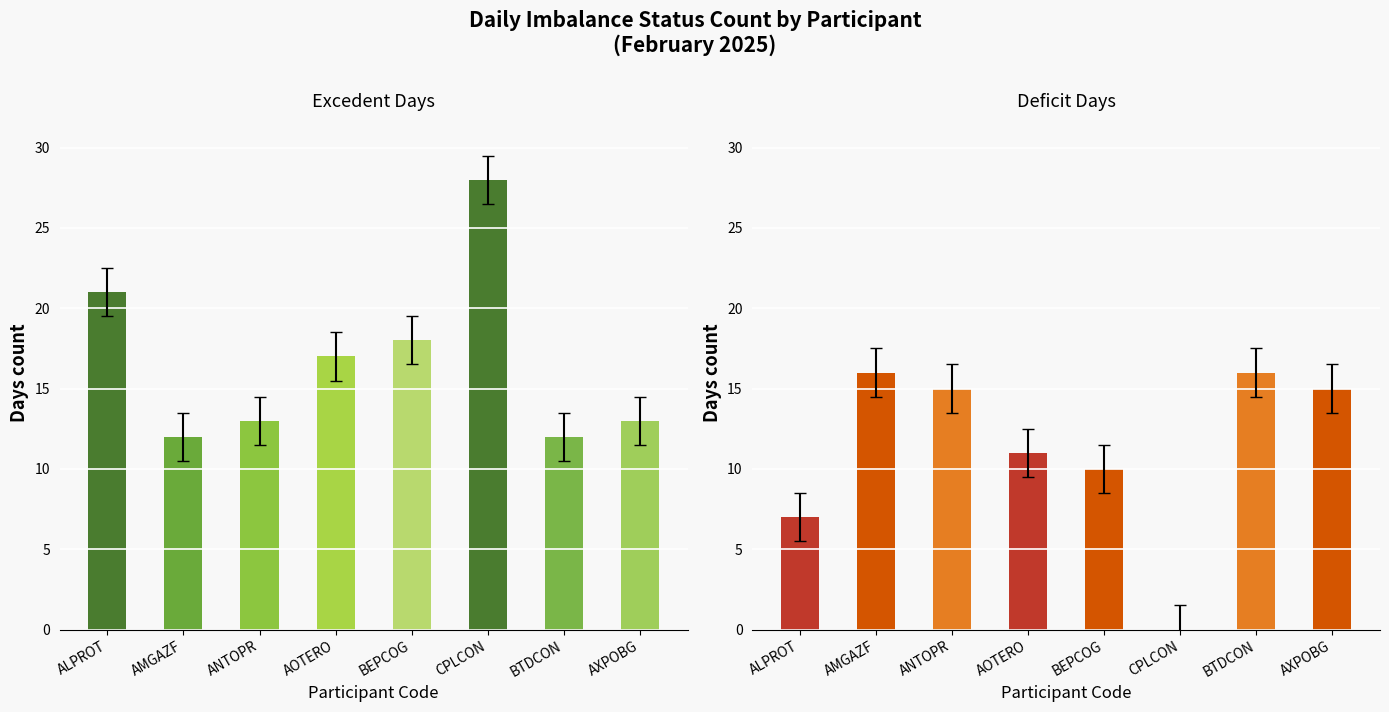

Between ALPROT and BTDCON, which series saw the biggest shift?

excedent